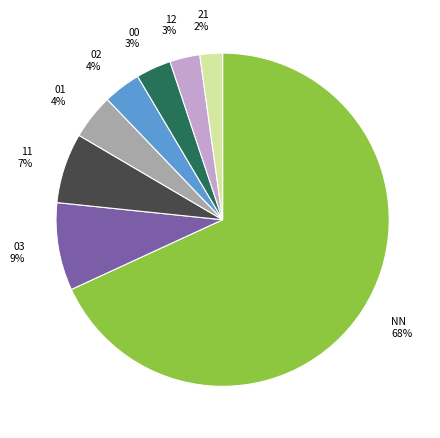

Do 02 and 03 together represent more than half of the pie?

No